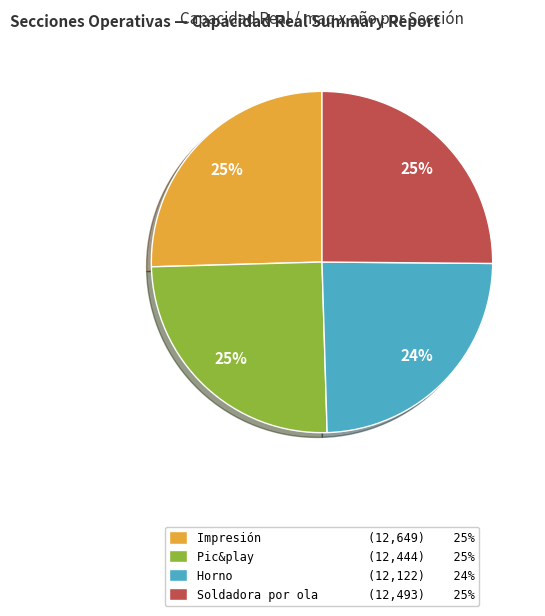

True or false: Pic&play accounts for 32% of the total.

False